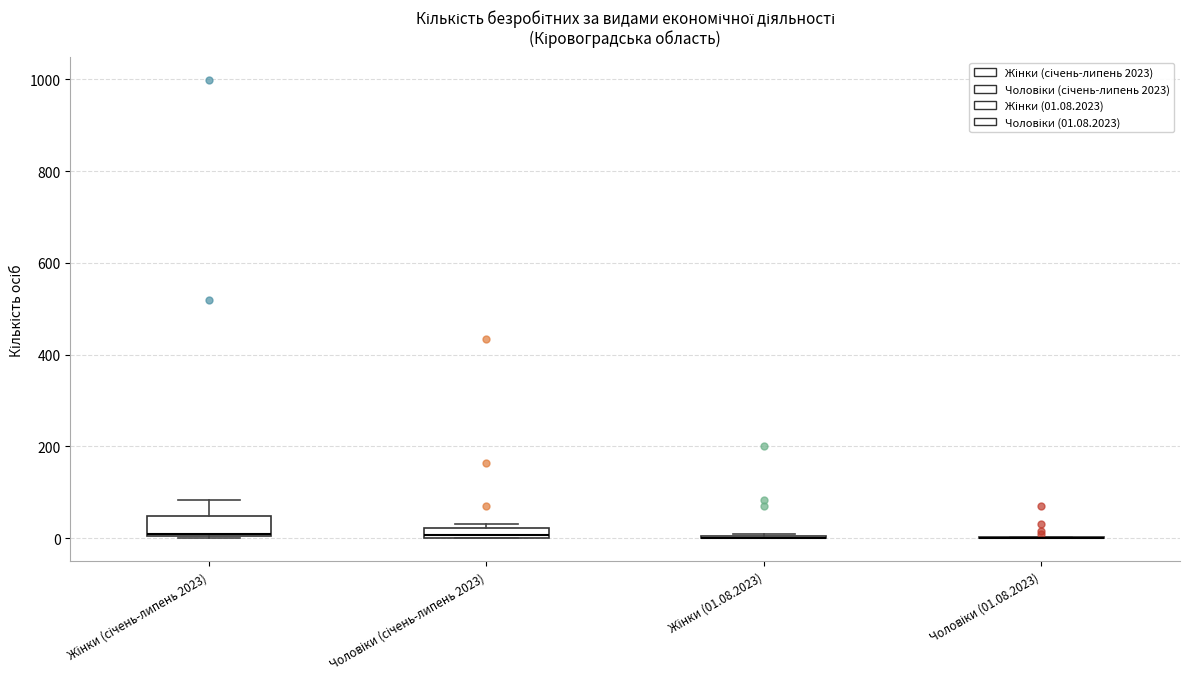

Where is the upper edge of the box for Чоловіки (січень-липень 2023) on the y-axis? The values are not printed on the chart, so give them approximately, as read against the axis.

20